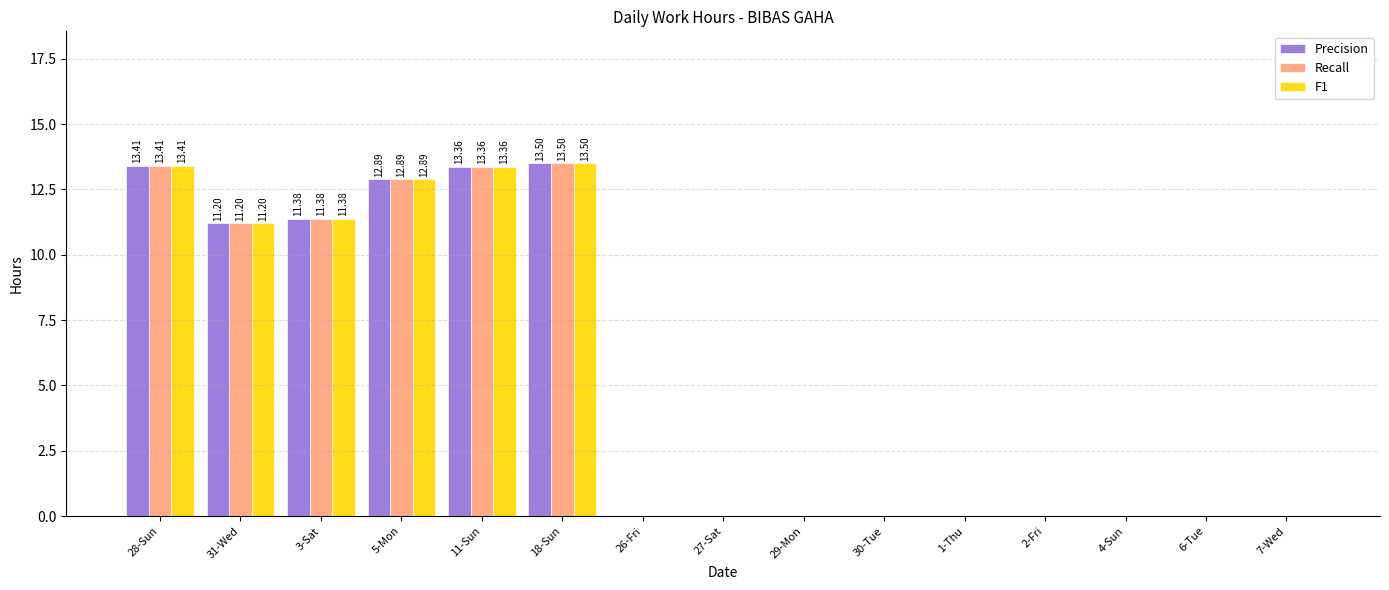

What is the total value across all series at 11-Sun?

40.1